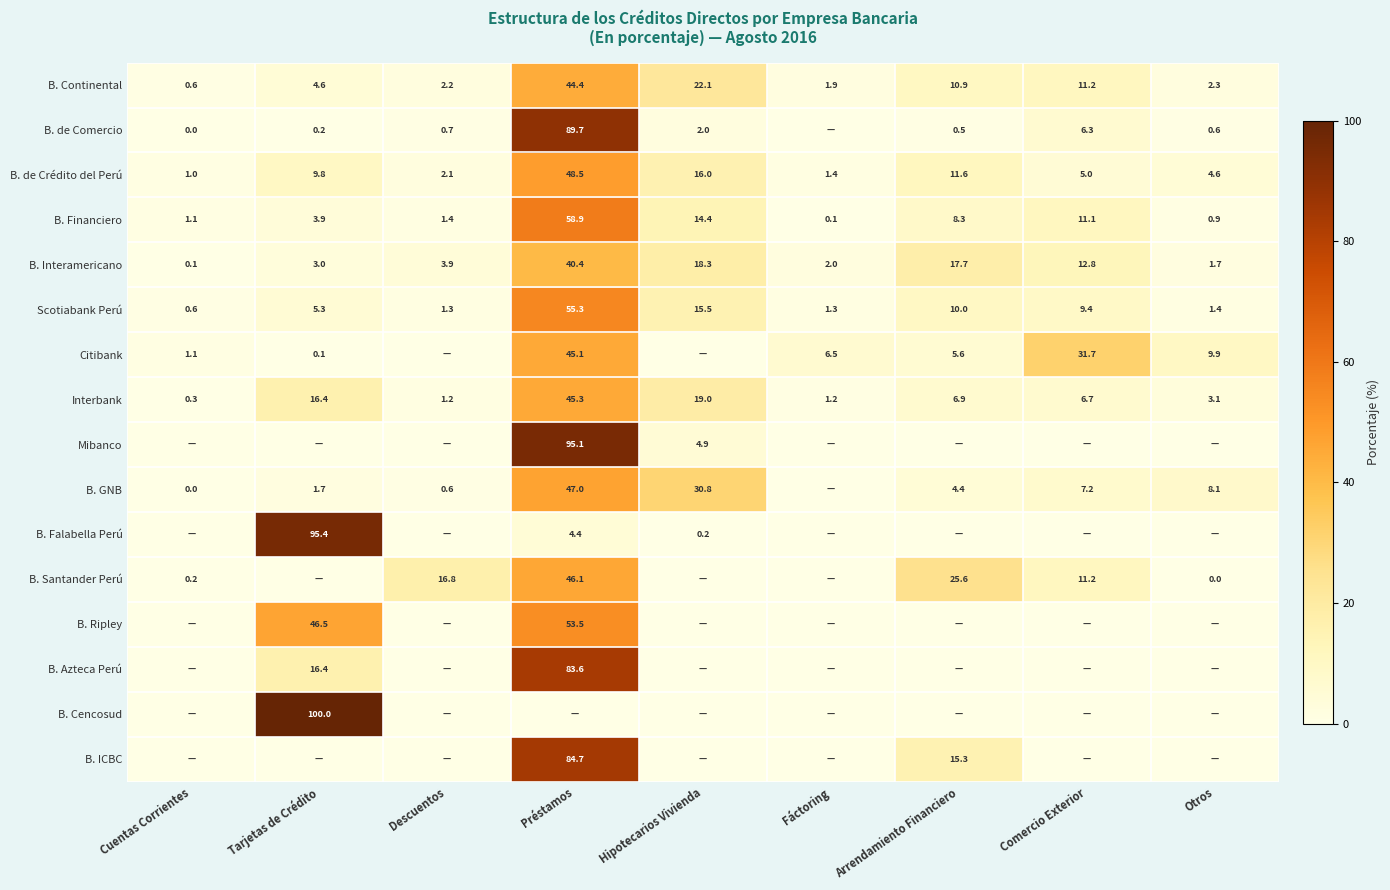

At how many categories does at least one series exceed 10?

6